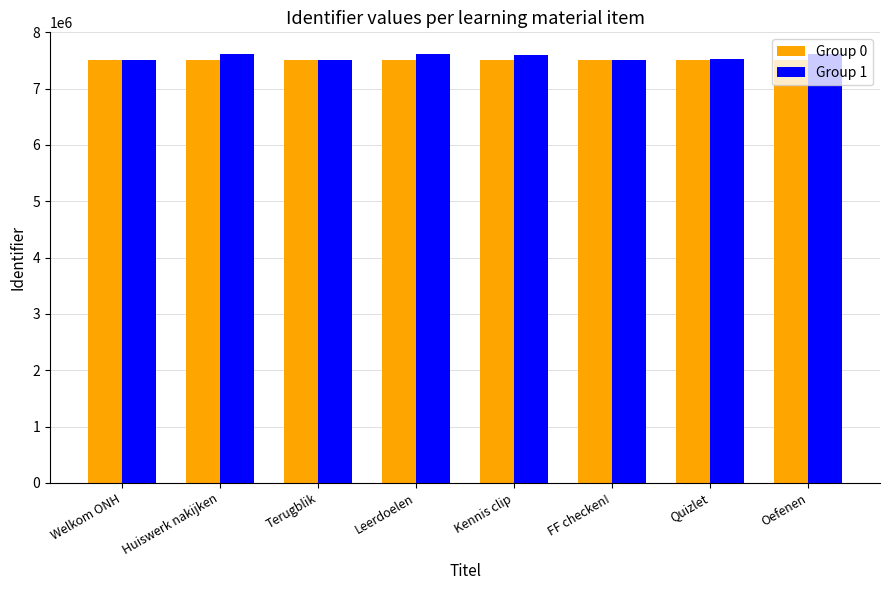

How many data points in Group 0 are less than 7512845?

4